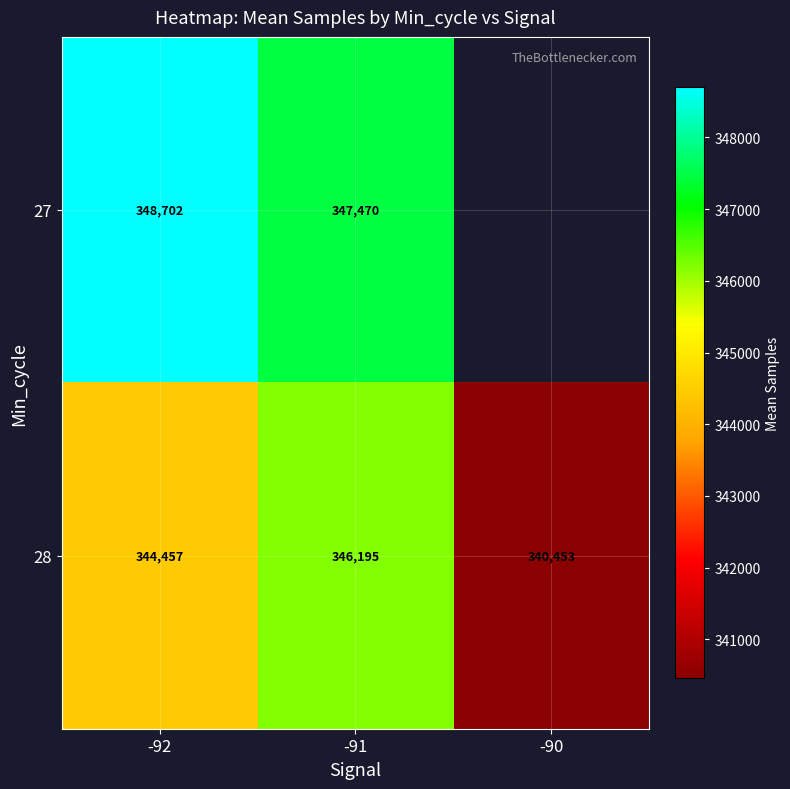

At how many categories does at least one series exceed 341495?

2